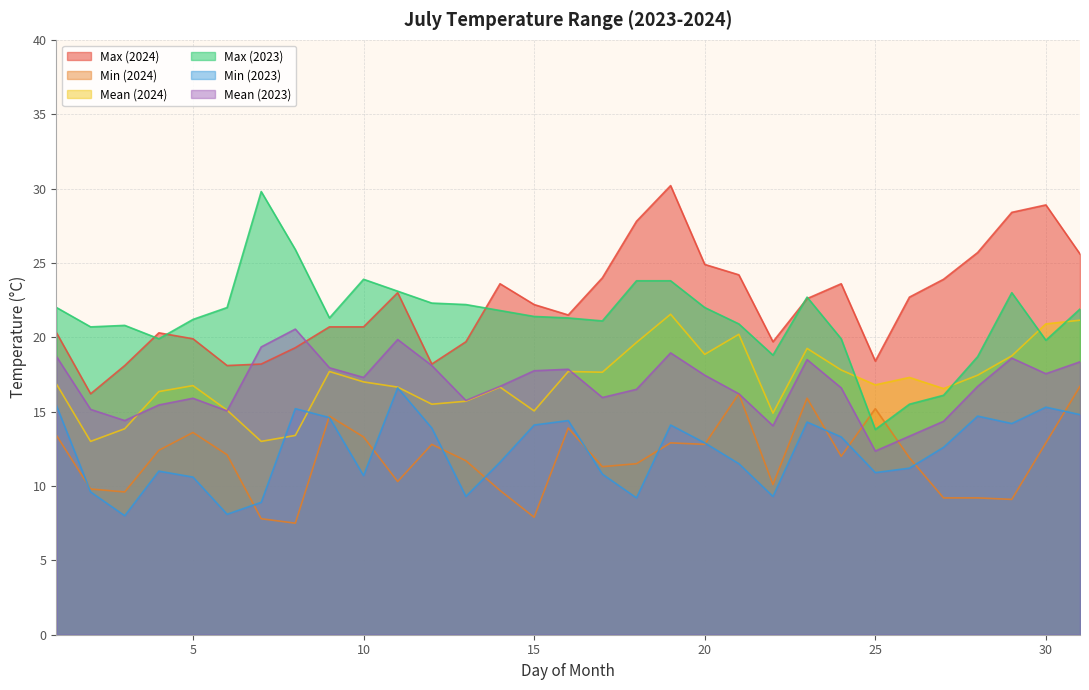

How many lines are shown in the chart?

6